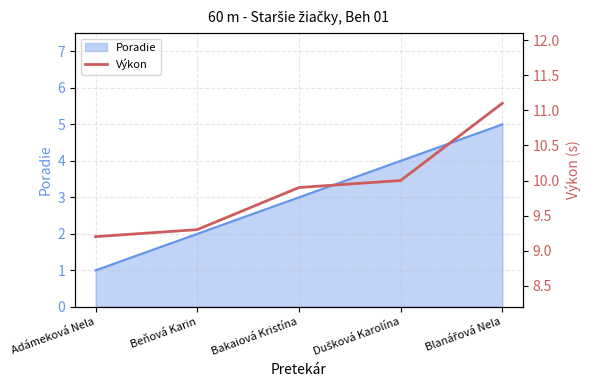

What is the highest value of the Poradie series?

5